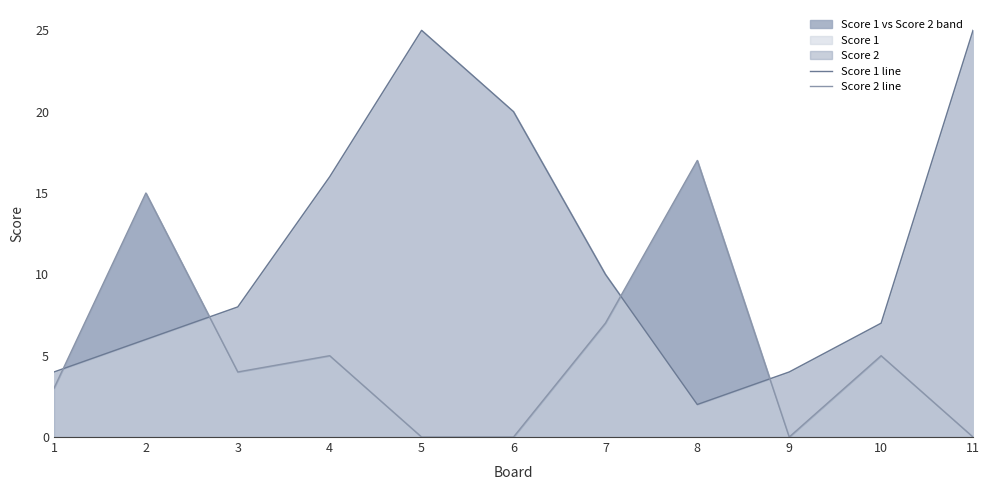

How many interior local peaks does the Score 1 line series have?

1